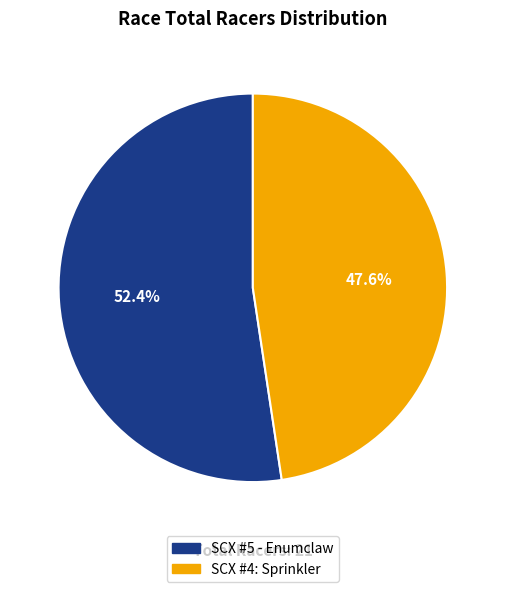

Which slice represents more than half of the pie?

SCX #5 - Enumclaw